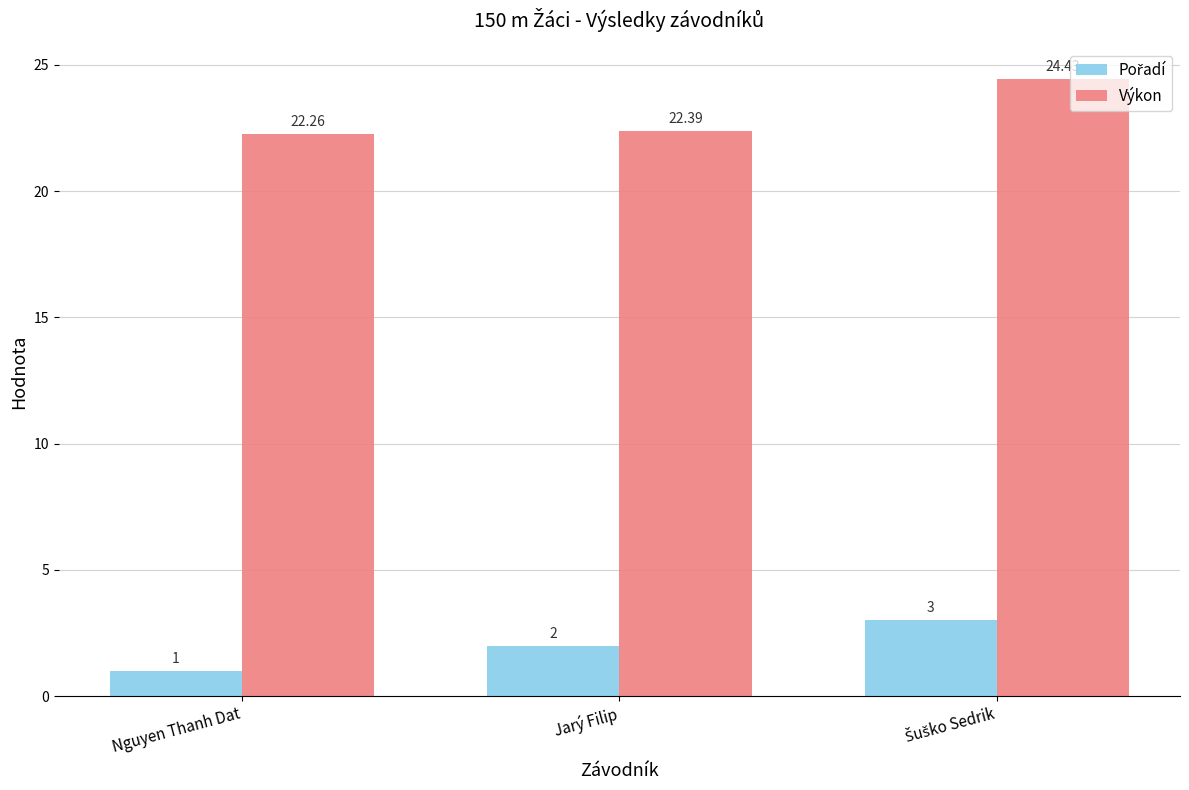

At which label does Výkon reach its minimum?

Nguyen Thanh Dat